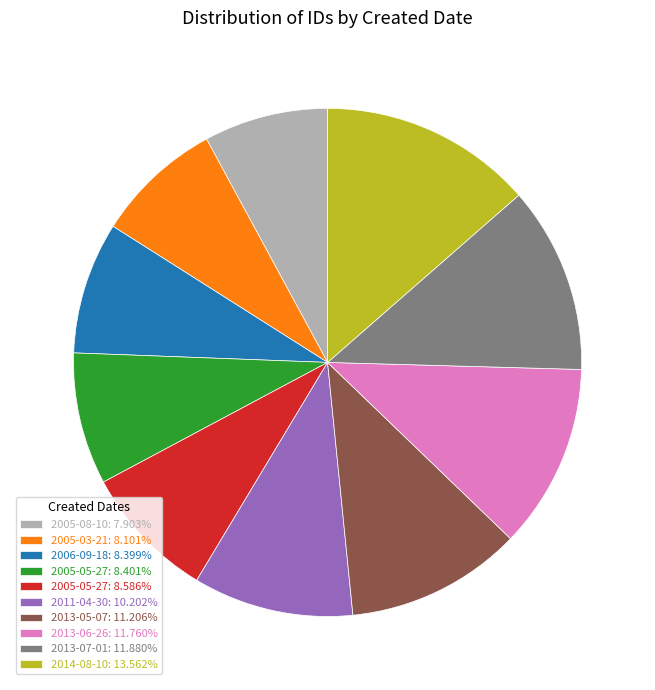

Is there any slice that represents more than half of the pie?

No